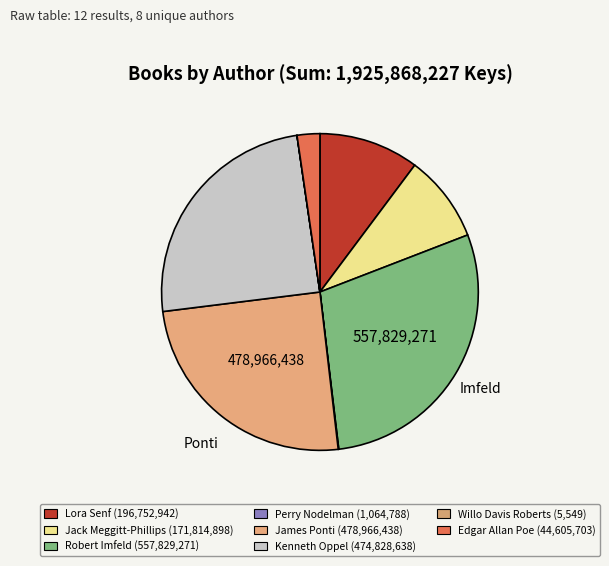

Which category has the biggest portion of the pie?

Robert Imfeld